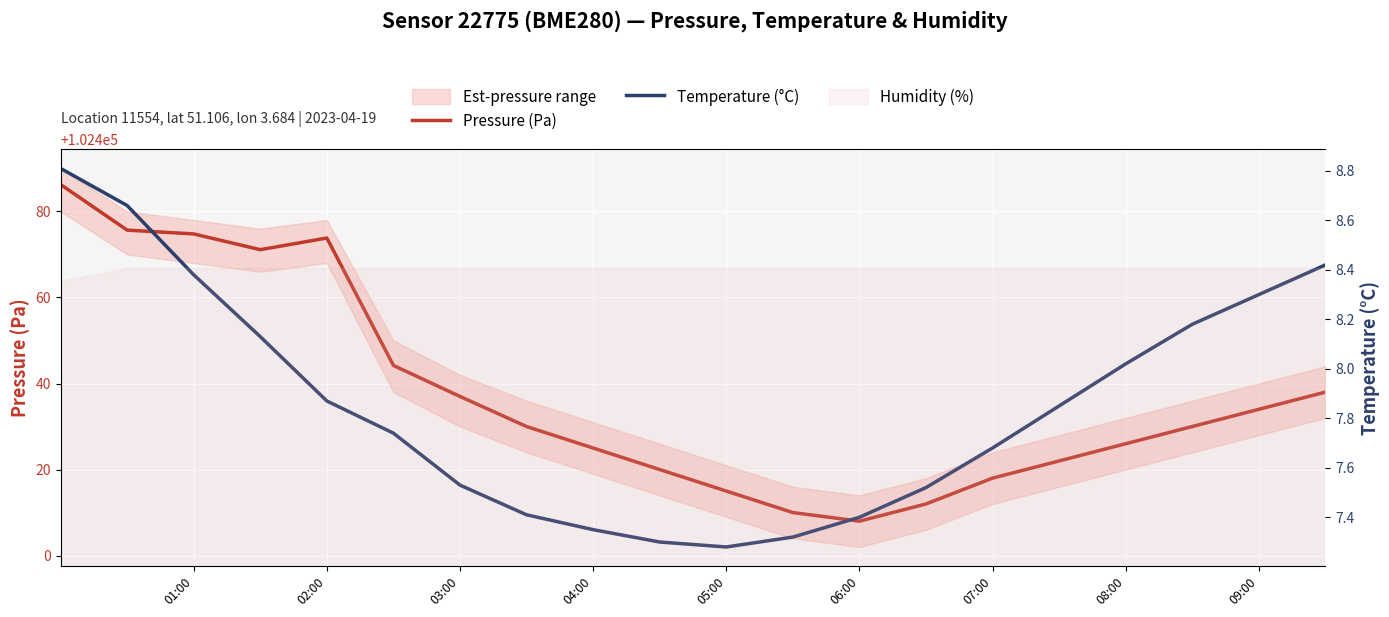

True or false: Temperature (°C) has more than 0 interior local peaks.

False